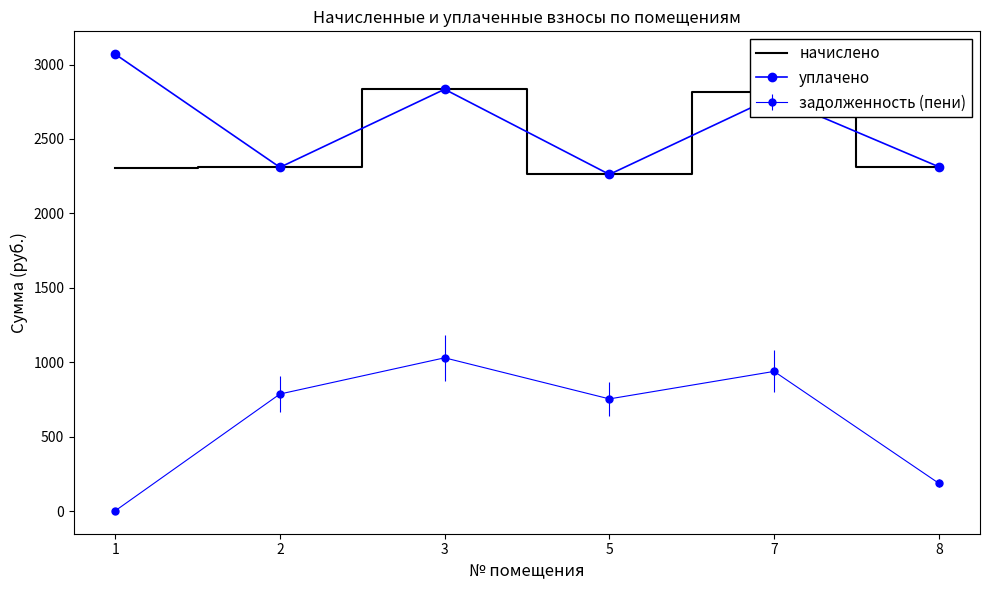

What is the value of the уплачено point at the 6th from the left?

2313.2